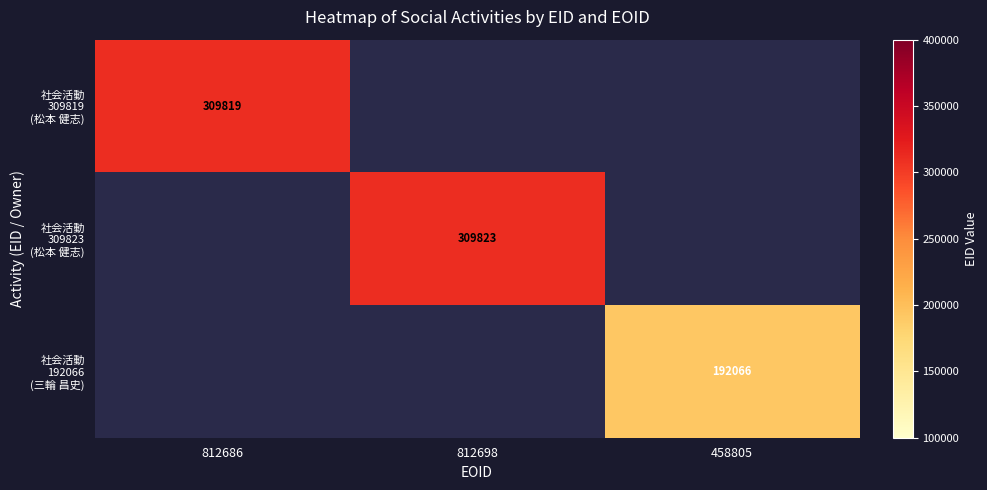

Is the value of 社会活動 192066 (三輪 昌史) at 812686 greater than the value of 社会活動 309823 (松本 健志) at 458805?

No